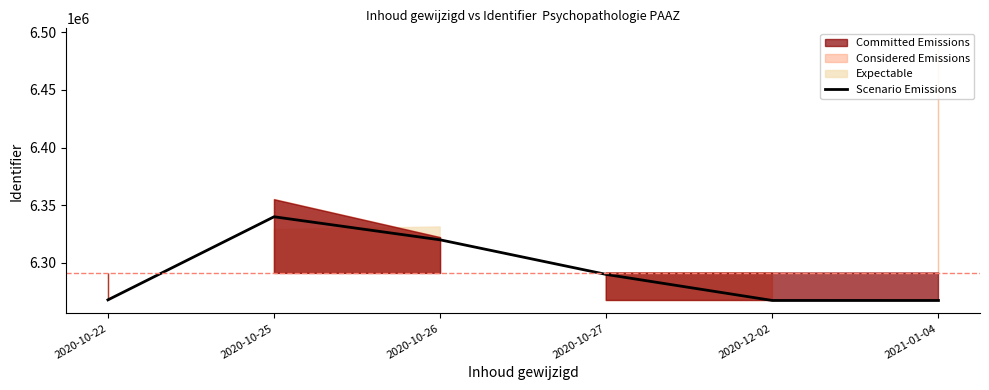

The value at 2021-01-04 is 10079255. True or false?

False